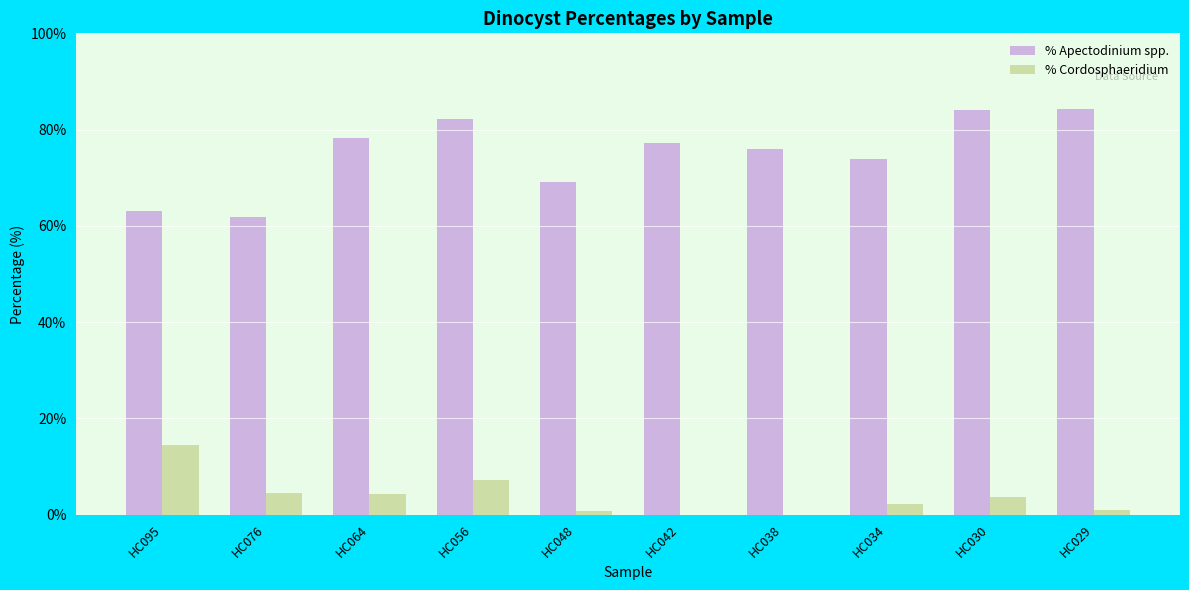

What value does the % Apectodinium spp. series have at HC029?

84.3